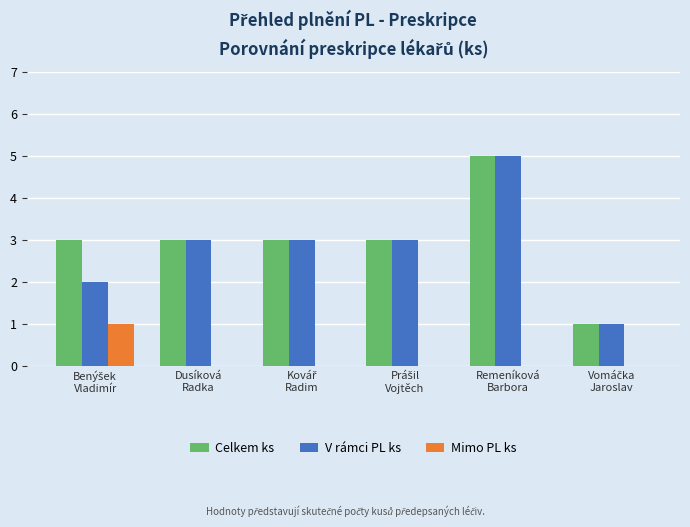

What is the highest value of the Celkem ks series?

5